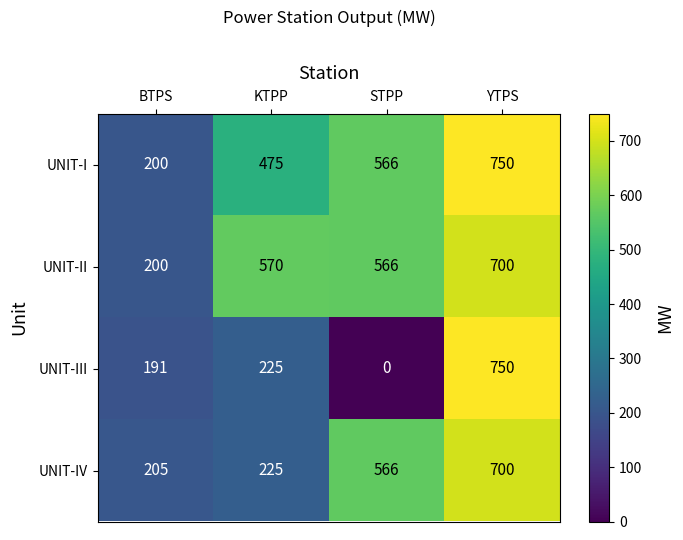

Which series has the largest range (max minus min)?

UNIT-III